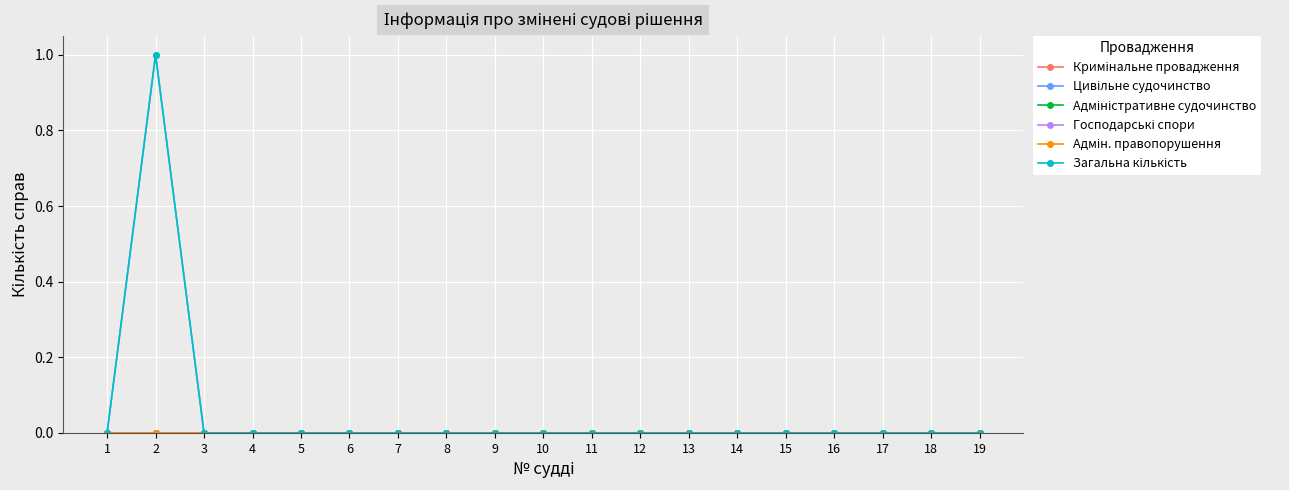

What is the maximum value shown in the chart?

1